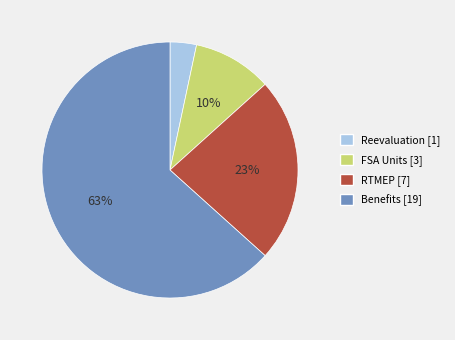

Do FSA Units and Benefits together represent more than half of the pie?

Yes